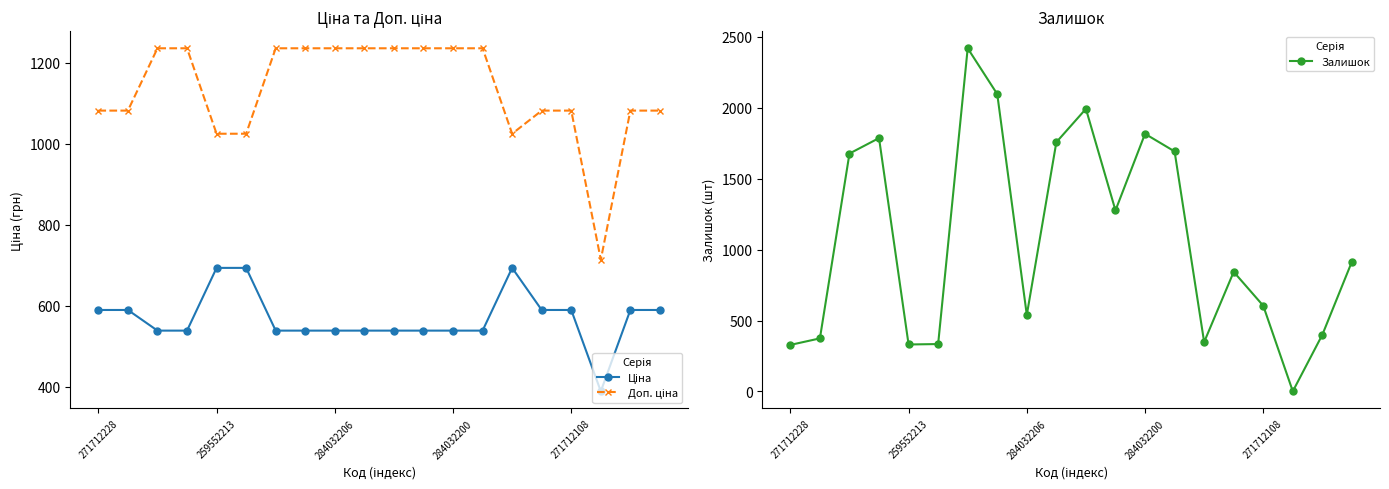

The Залишок series shows 1816 at 284032200. True or false?

True